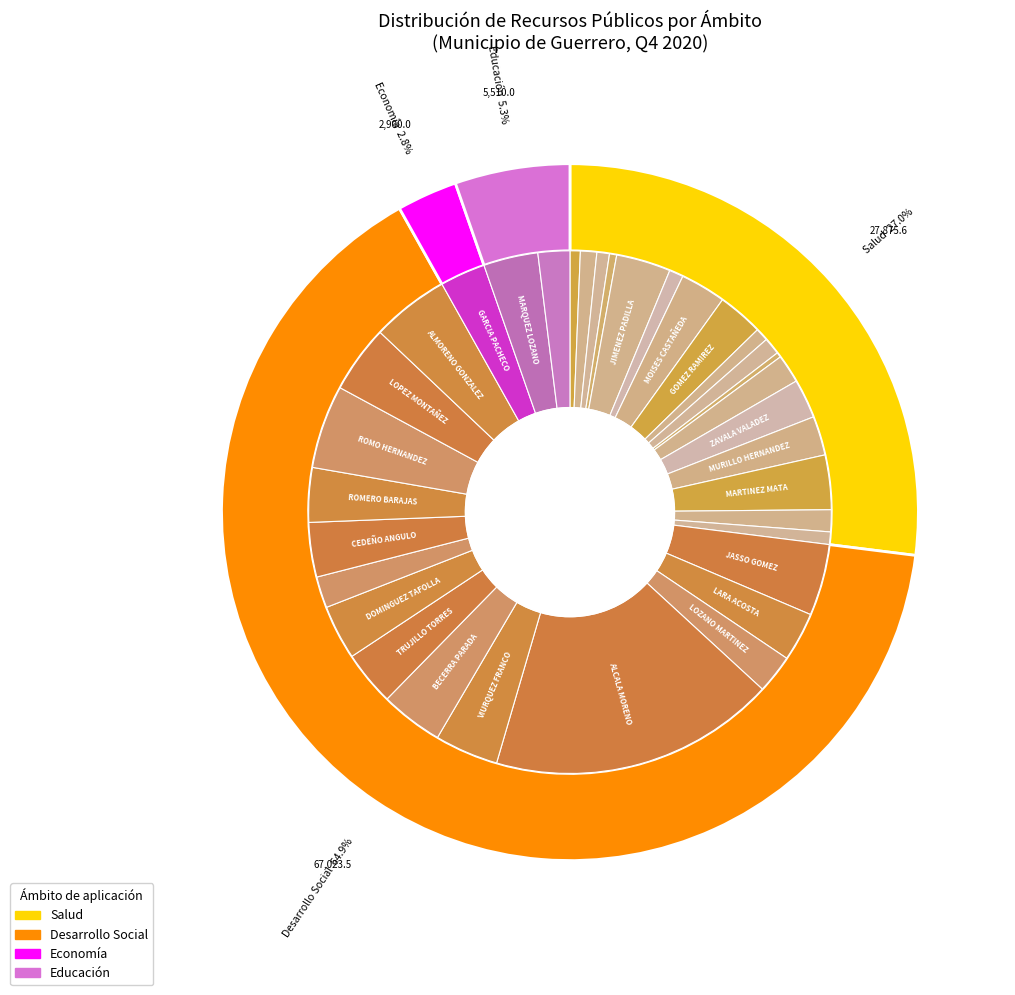

What is the total percentage of GARCIA PACHECO and MARQUEZ LOZANO?

6.2%